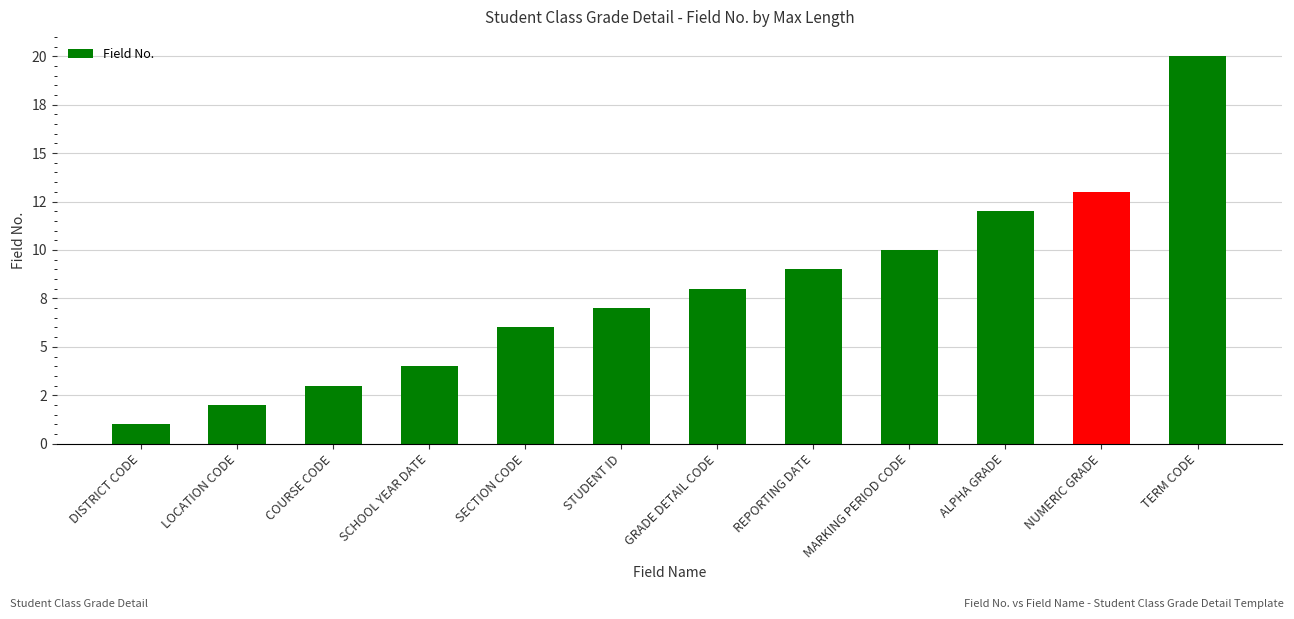

What is the difference between the second highest and minimum values?

12